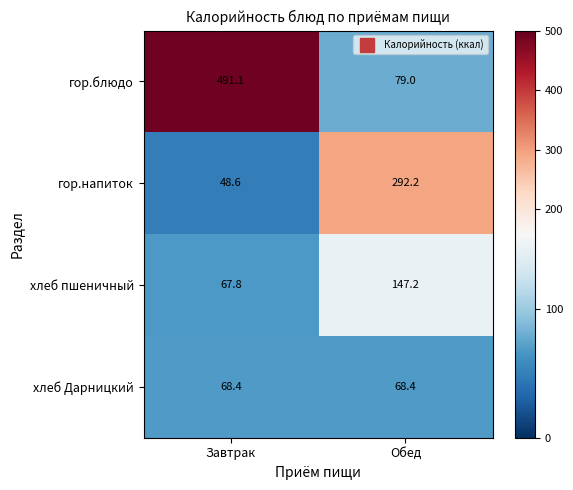

How many data points does each series have?

2